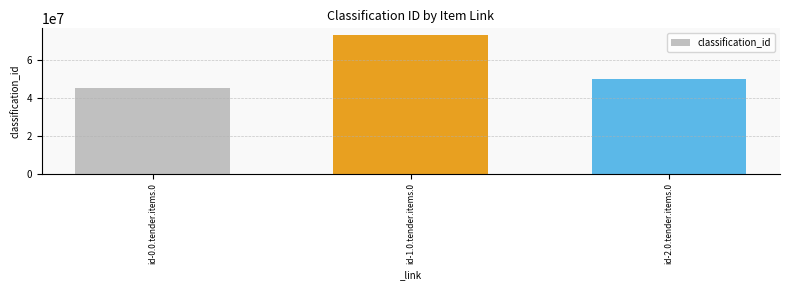

Is it true that the value at id-2.0.tender.items.0 is 82555255?

False